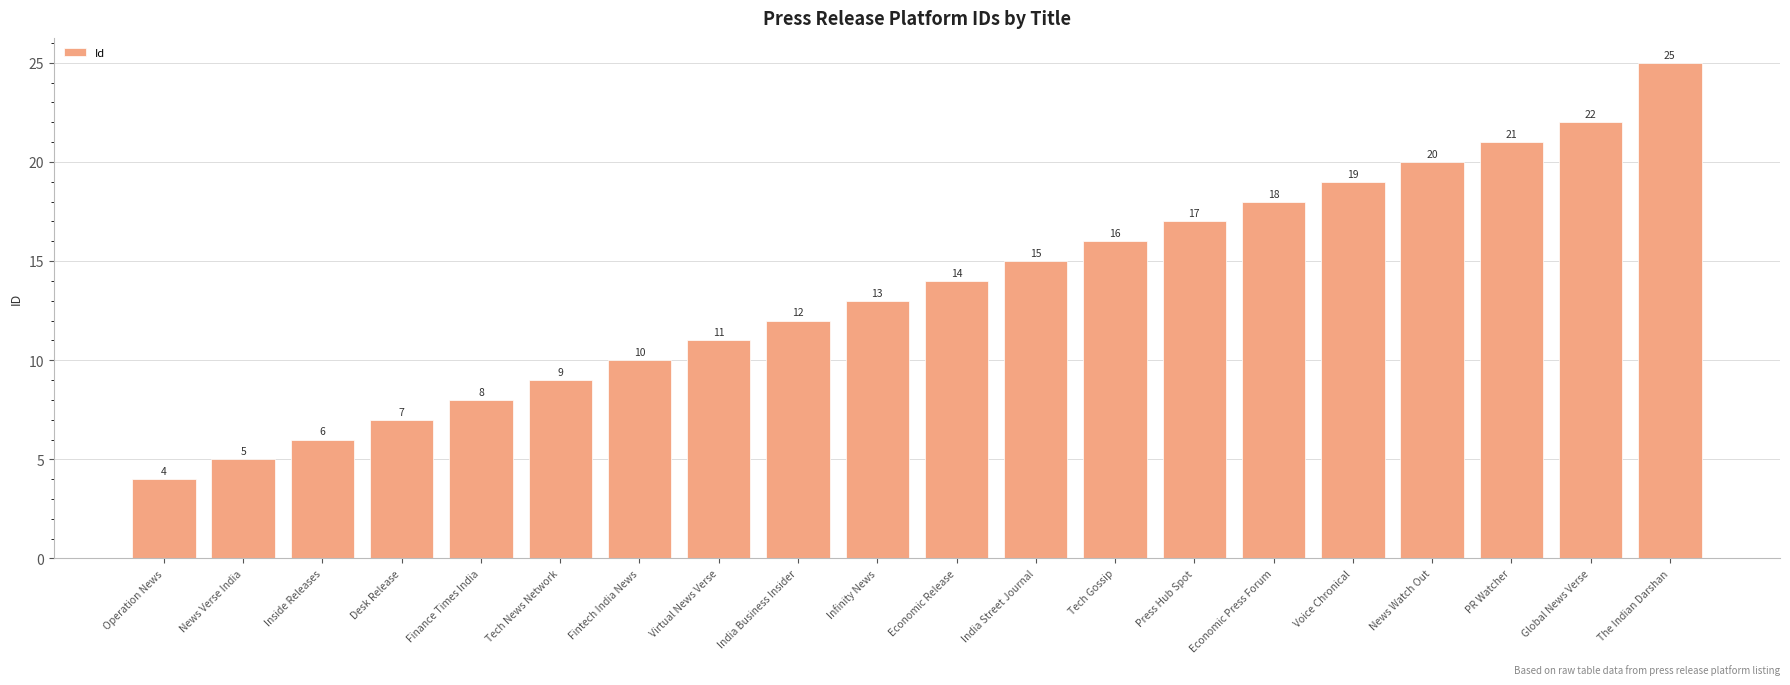

Reading left to right, extract all data points from this chart.

Operation News=4	News Verse India=5	Inside Releases=6	Desk Release=7	Finance Times India=8	Tech News Network=9	Fintech India News=10	Virtual News Verse=11	India Business Insider=12	Infinity News=13	Economic Release=14	India Street Journal=15	Tech Gossip=16	Press Hub Spot=17	Economic Press Forum=18	Voice Chronical=19	News Watch Out=20	PR Watcher=21	Global News Verse=22	The Indian Darshan=25